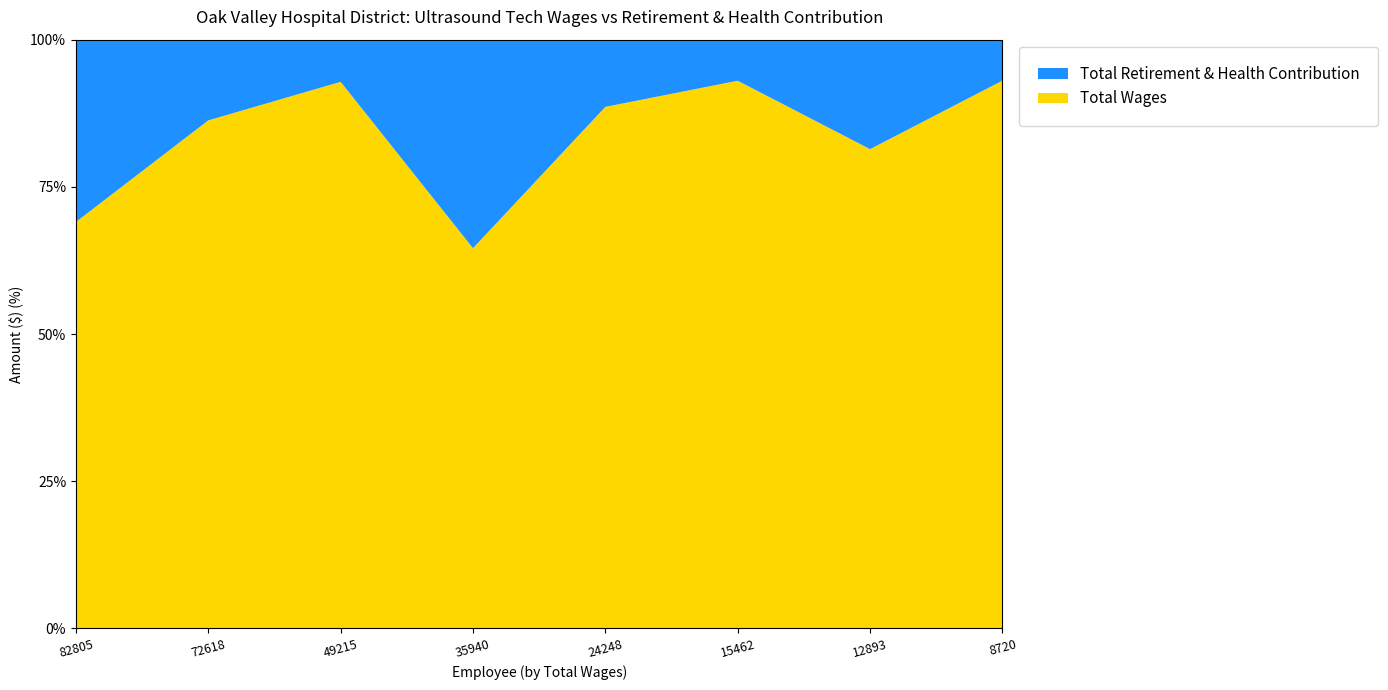

Reading right to left, list all the values displayed in this chart.

Total Wages: 8720=8720	12893=12893	15462=15462	24248=24248	35940=35940	49215=49215	72618=72618	82805=82805
Total Retirement & Health Contribution: 8720=652	12893=2945	15462=1160	24248=3125	35940=19716	49215=3797	72618=11542	82805=37140